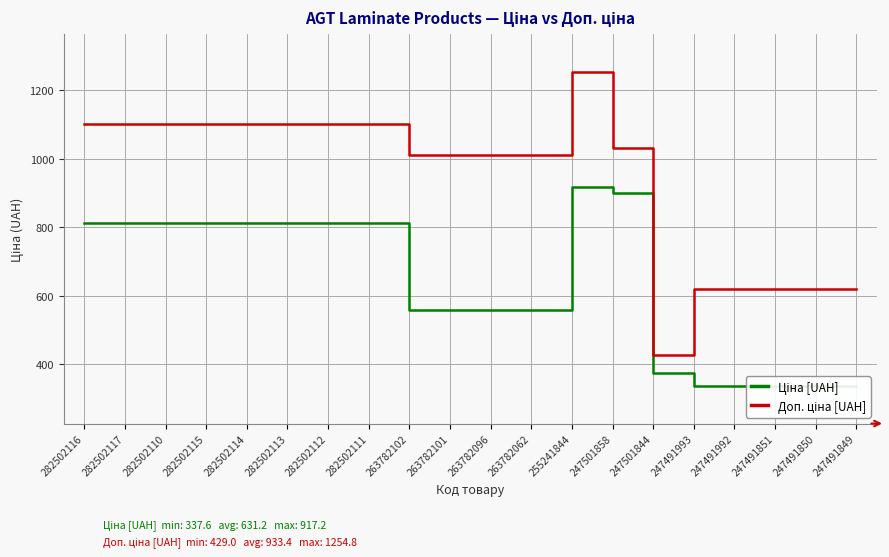

How many data points does each series have?

20